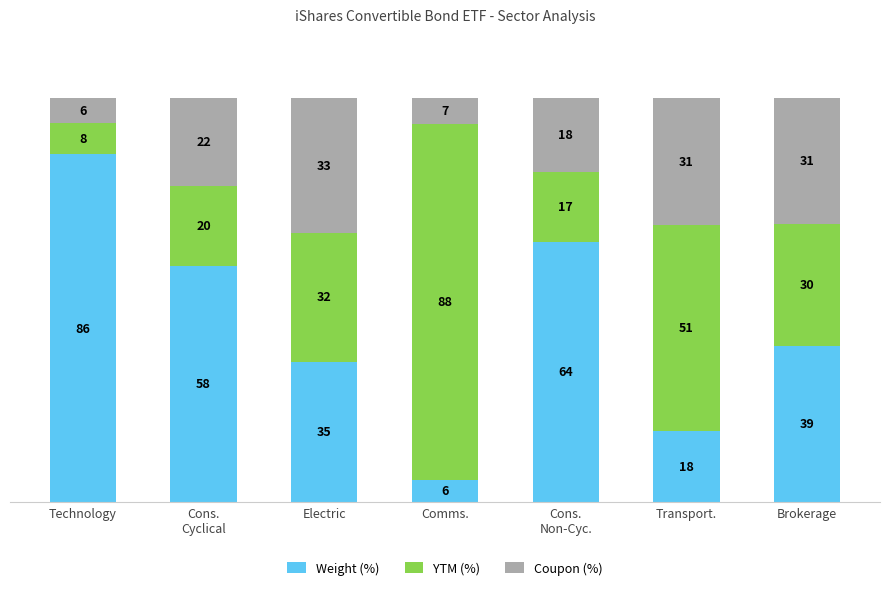

Between Cons.
Non-Cyc. and Cons.
Cyclical, which is larger?

Cons.
Non-Cyc.